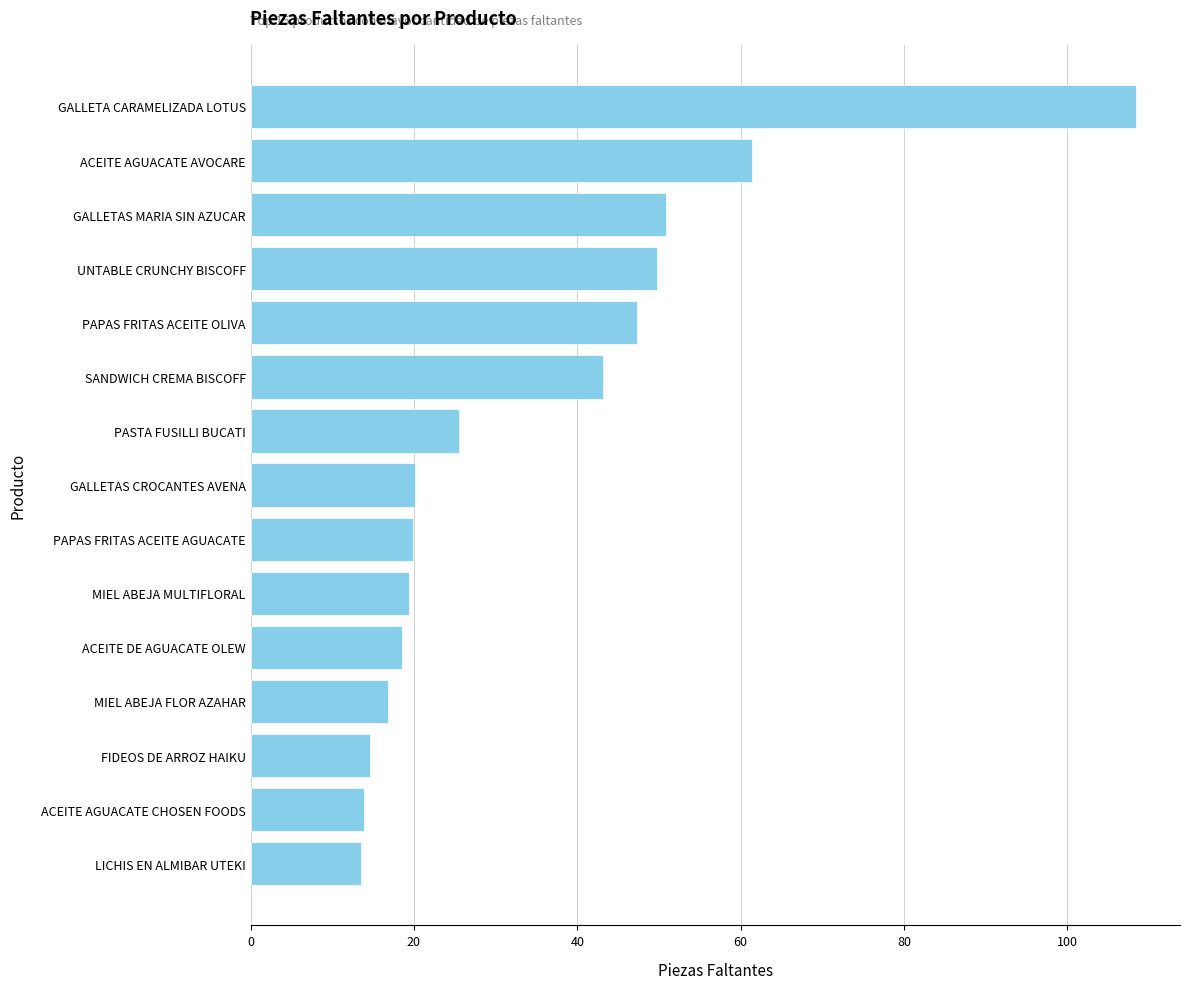

What is the ratio of the value at PASTA FUSILLI BUCATI to the value at GALLETAS MARIA SIN AZUCAR?

0.5